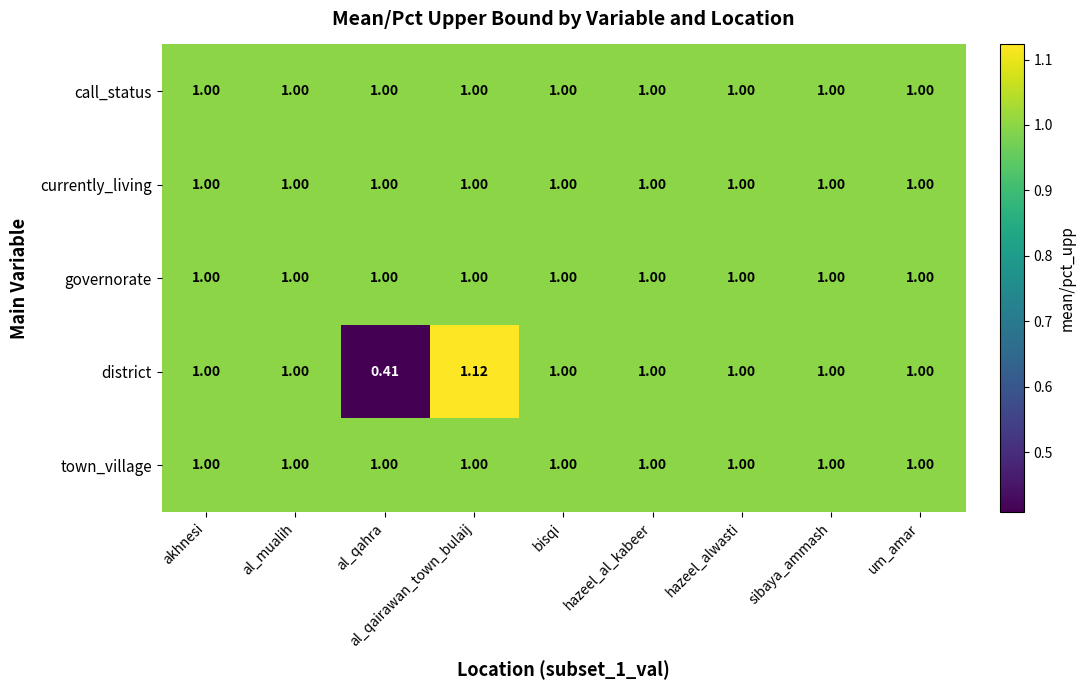

Which category has the highest value across all series?

al_qairawan_town_bulaij